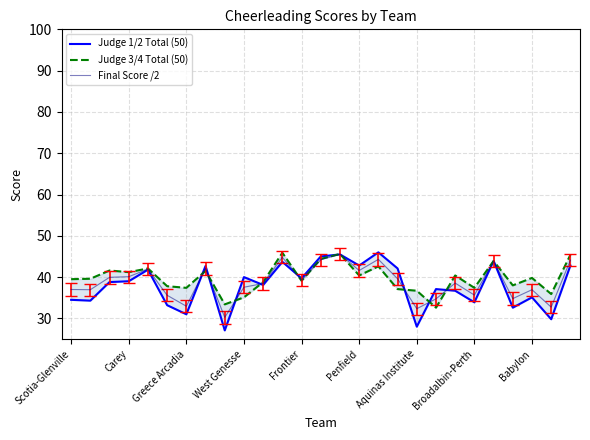

Which series ends up on top after the final intersection of Judge 3/4 Total (50) and Judge 1/2 Total (50)?

Judge 3/4 Total (50)